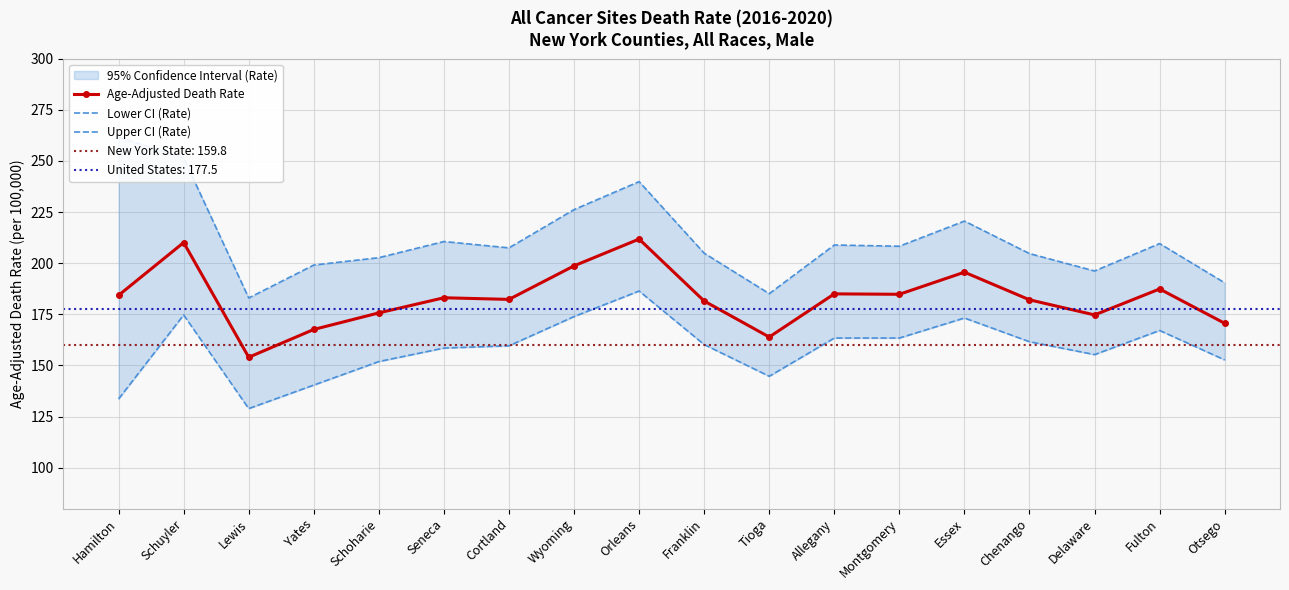

True or false: Lower CI (Rate) has a value of 158.5 at Seneca.

True